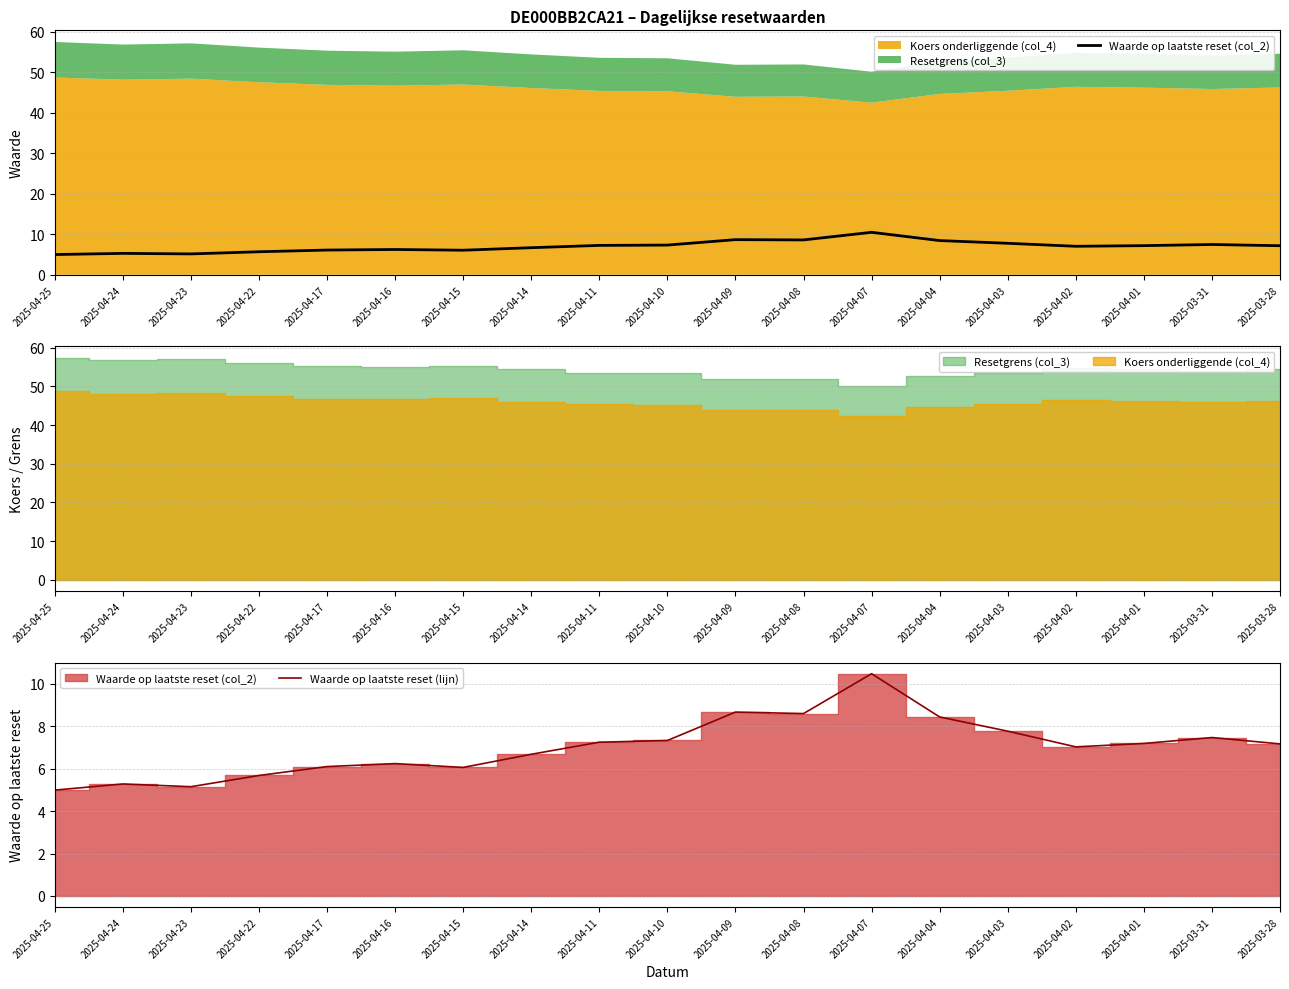

What is the total value across all series at 2025-04-09?

17.3